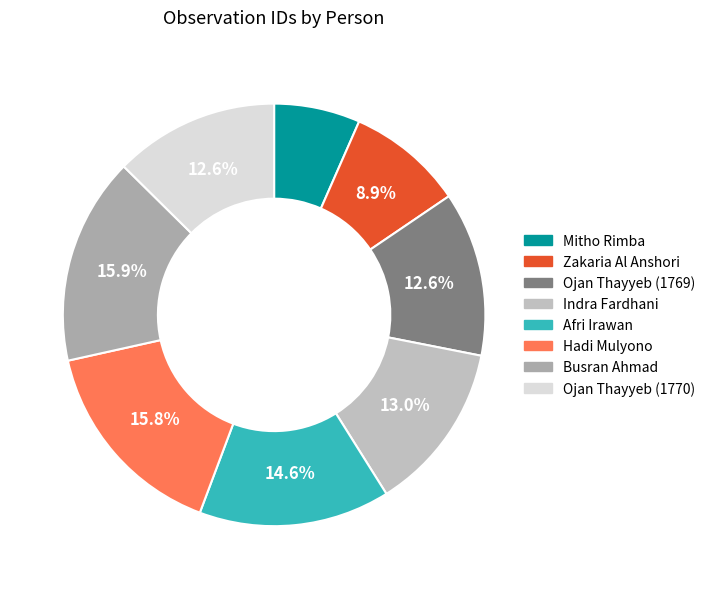

Is it true that Ojan Thayyeb (1770) is 13% of the pie?

True